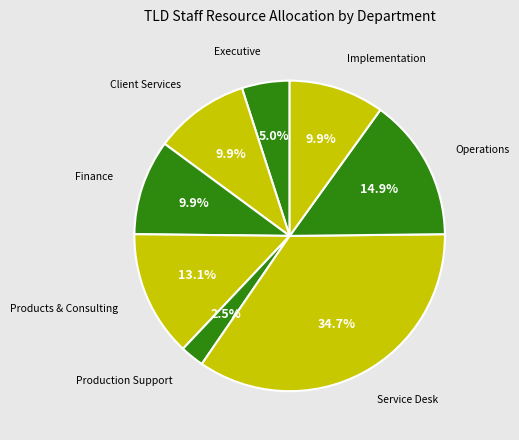

Count the number of slices in the pie.

8